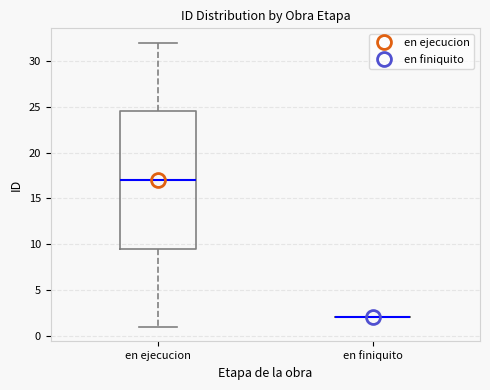

Which box is the tallest, from its lower edge to its upper edge?

en ejecucion